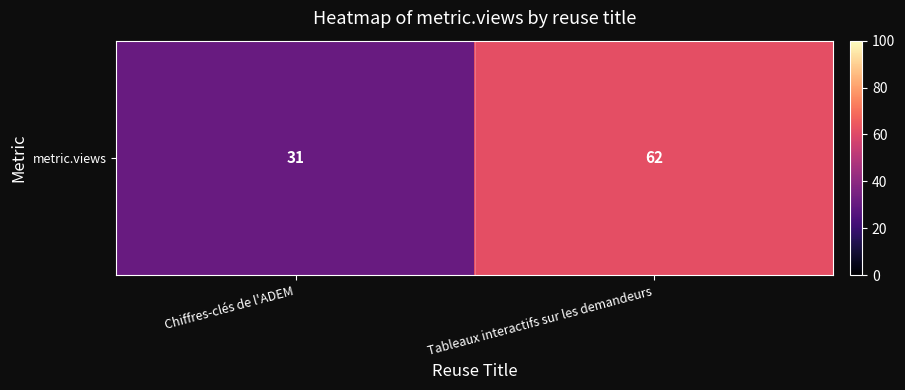

What is the ratio of the value at Chiffres-clés de l'ADEM to the value at Tableaux interactifs sur les demandeurs?

0.5